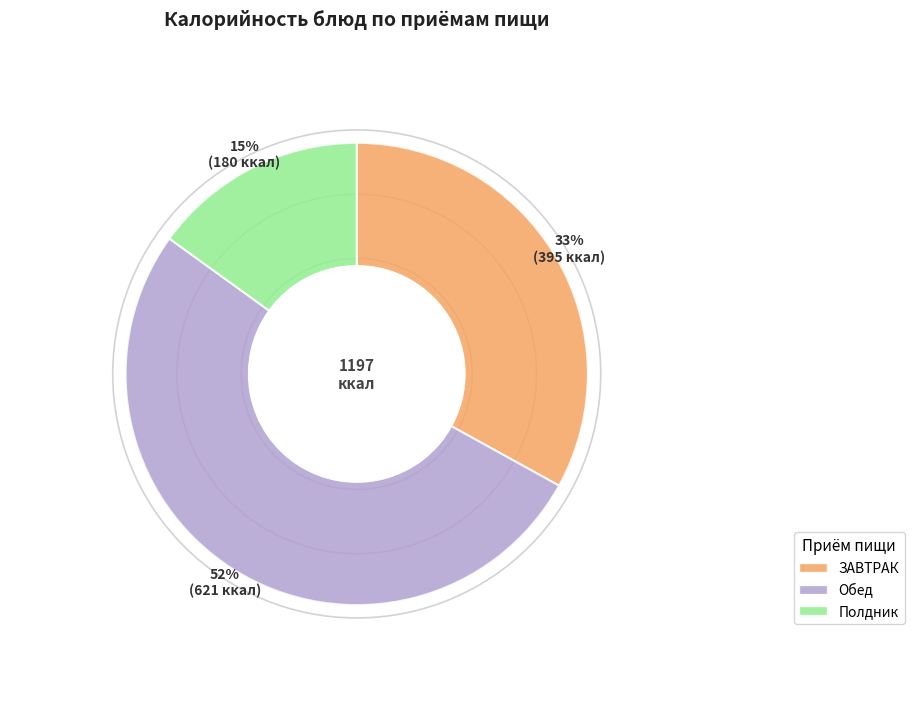

Count the number of slices in the pie.

3